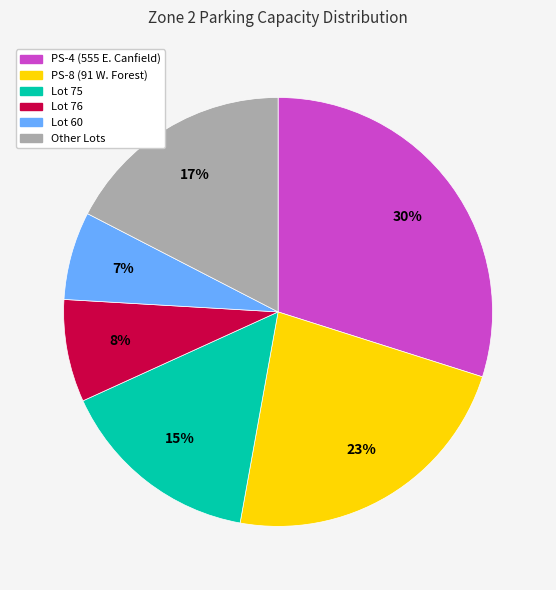

Is there a majority slice in this chart?

No